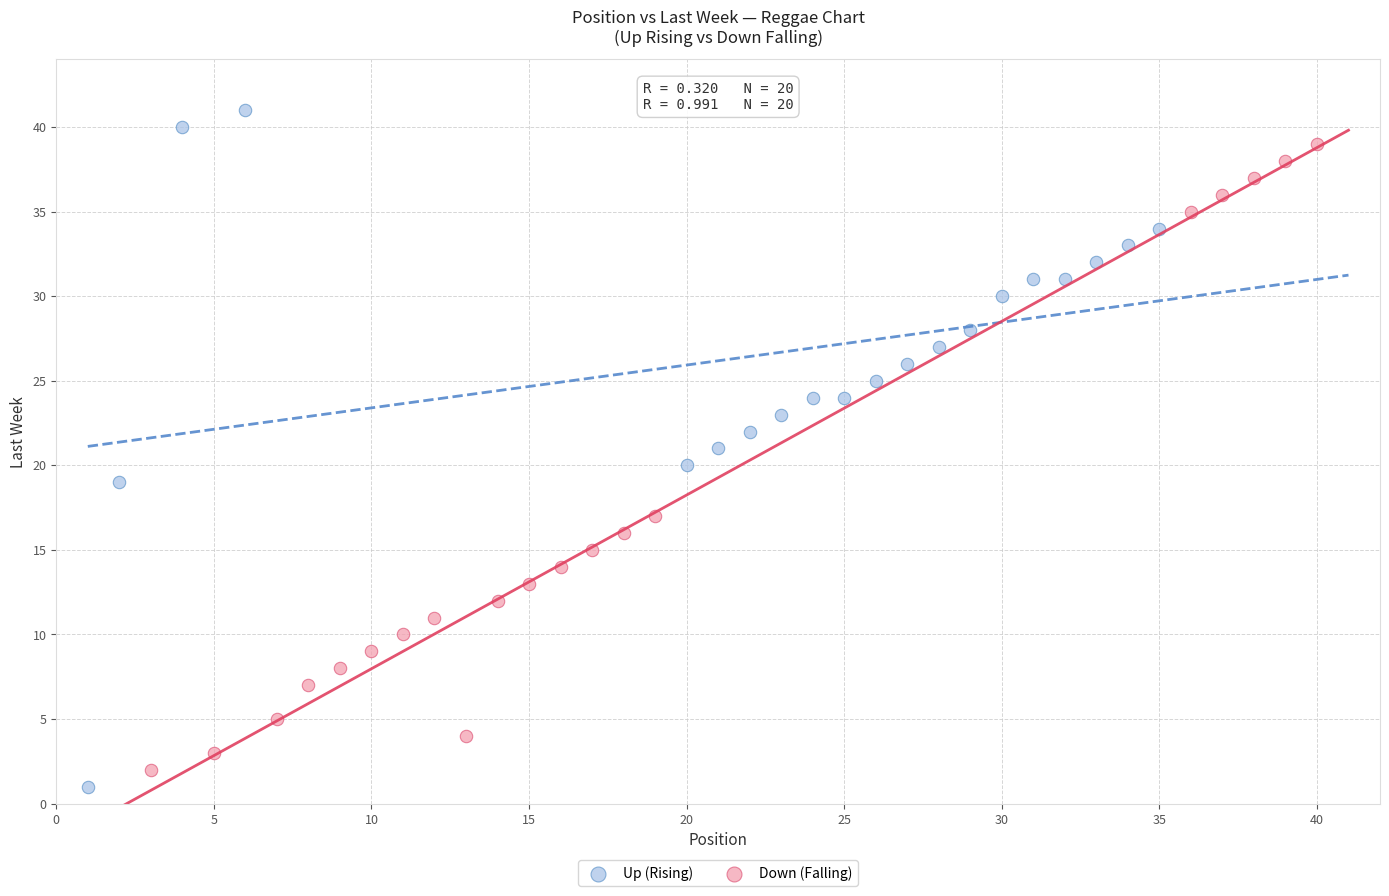

Which series has the largest Y range (max minus min)?

Up (Rising)